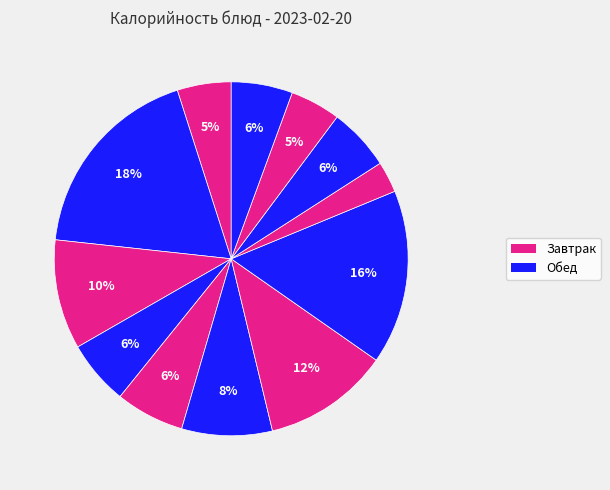

To the nearest percent, what is the difference between the largest and smallest slice percentages?

16%